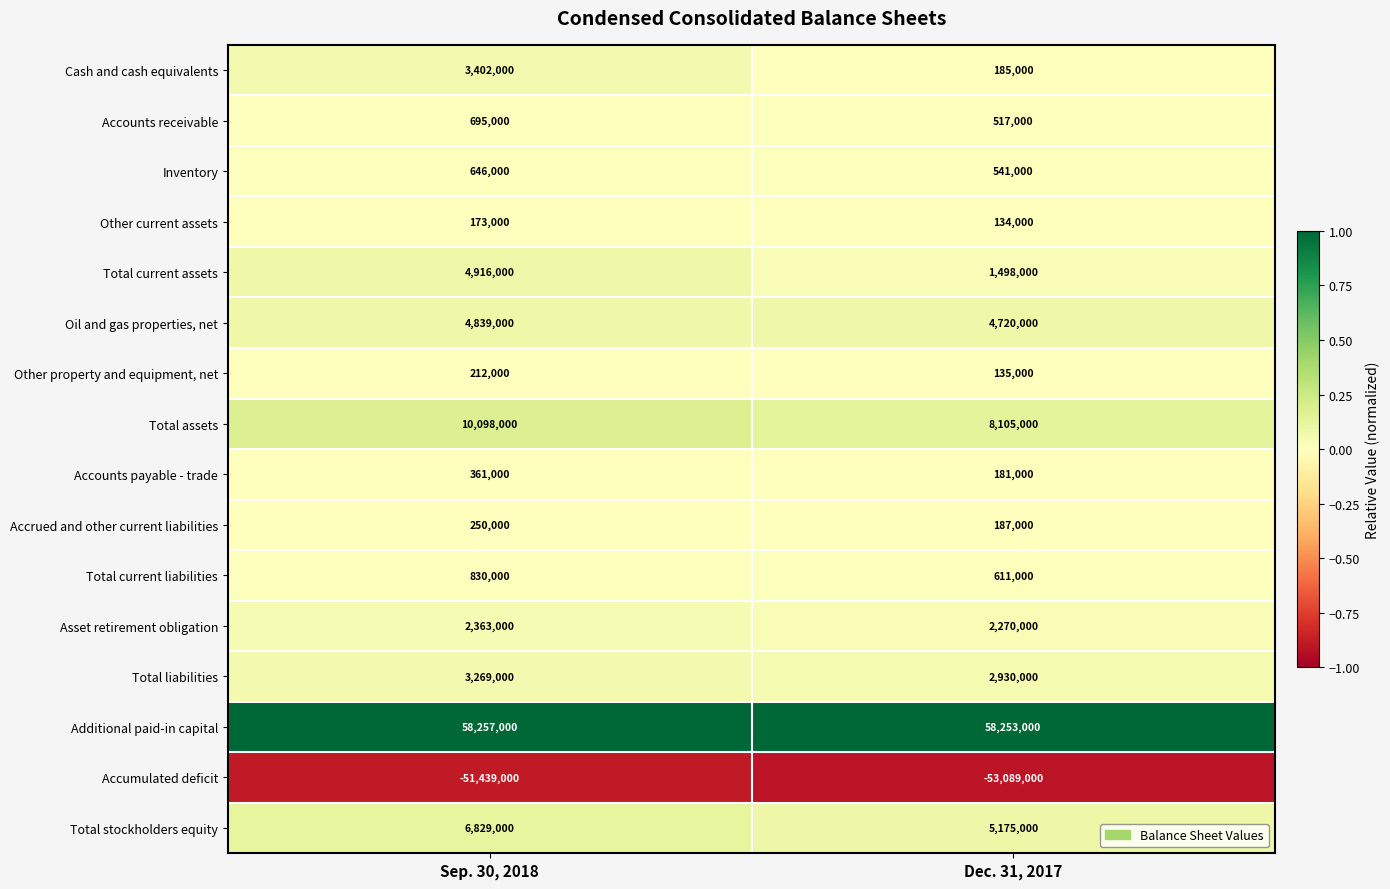

Which series has the largest range (max minus min)?

Total current assets